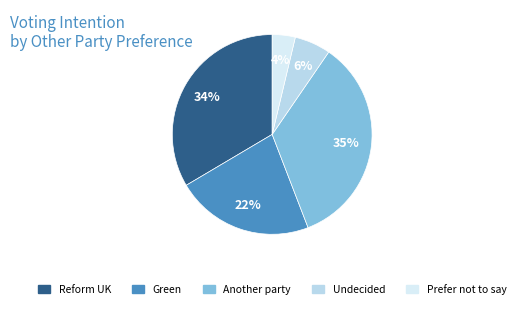

Is it true that Another party is 43% of the pie?

False